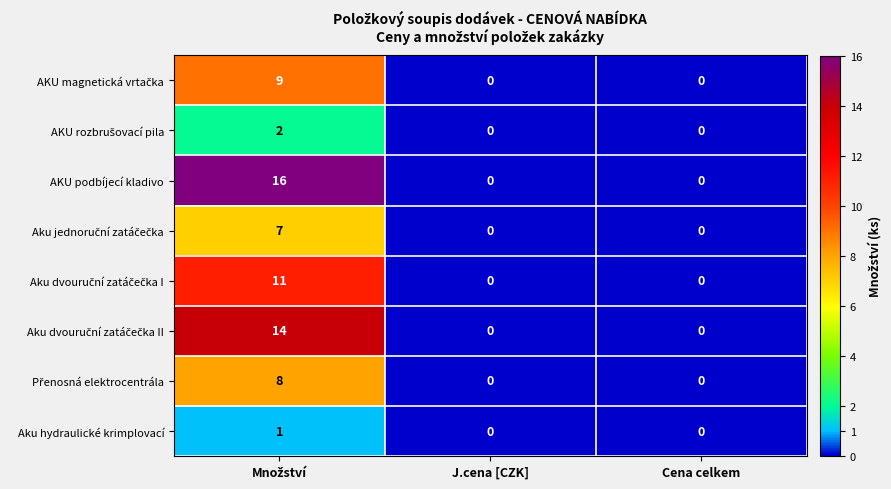

What is the average value of the AKU podbíjecí kladivo series?

5